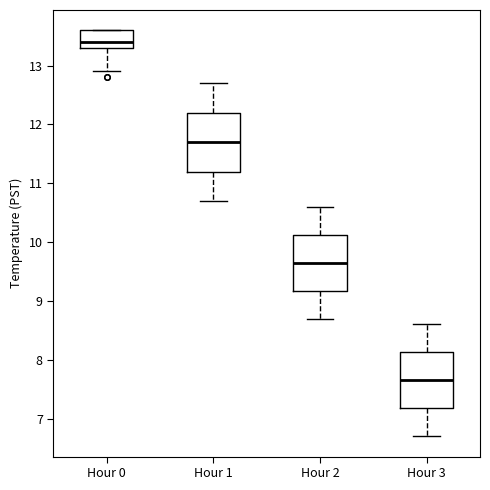

Where is the lower edge of the box for Hour 1 on the y-axis? The values are not printed on the chart, so give them approximately, as read against the axis.

11.2